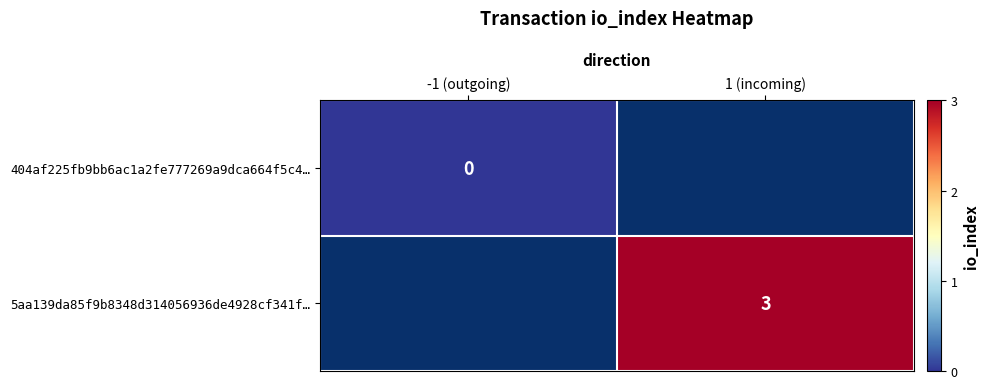

Which label corresponds to the largest value in the chart?

1 (incoming)